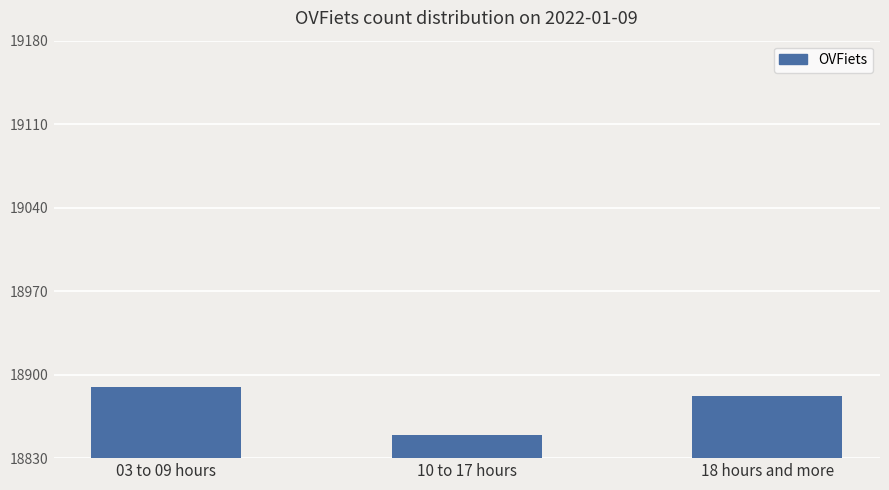

The chart shows a value of 27598 at 10 to 17 hours. True or false?

False